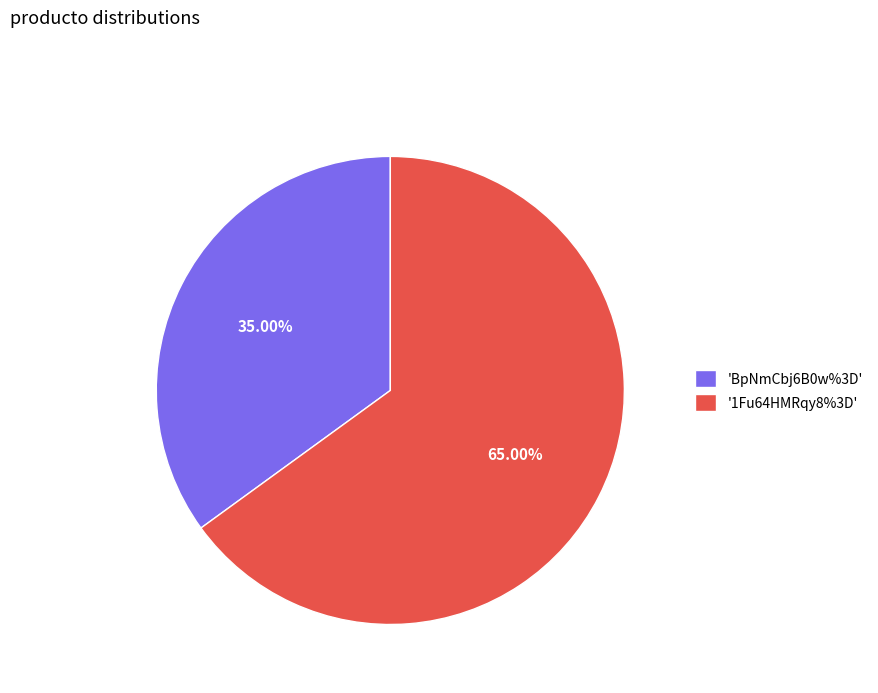

Which category accounts for the majority?

'1Fu64HMRqy8%3D'